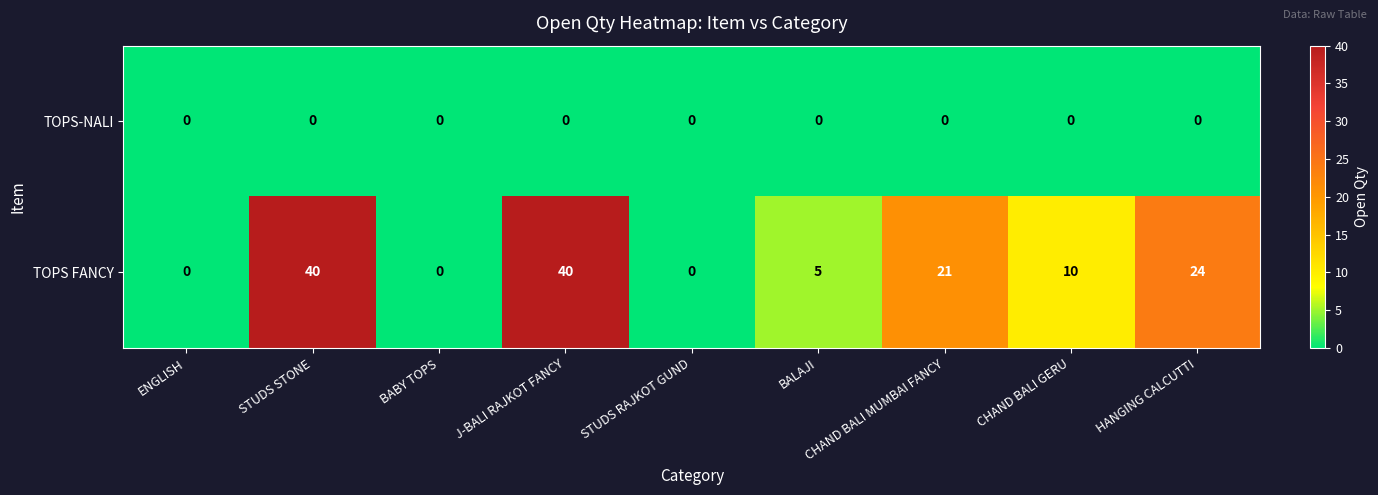

Where does the TOPS FANCY series first go above 10?

STUDS STONE